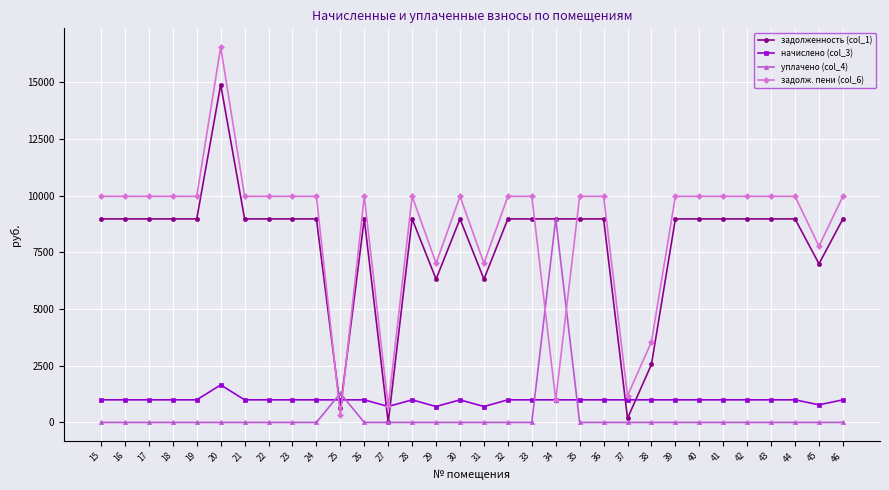

Rank the series at 32 from highest to lowest value.

задолж. пени (col_6), задолженность (col_1), начислено (col_3), уплачено (col_4)